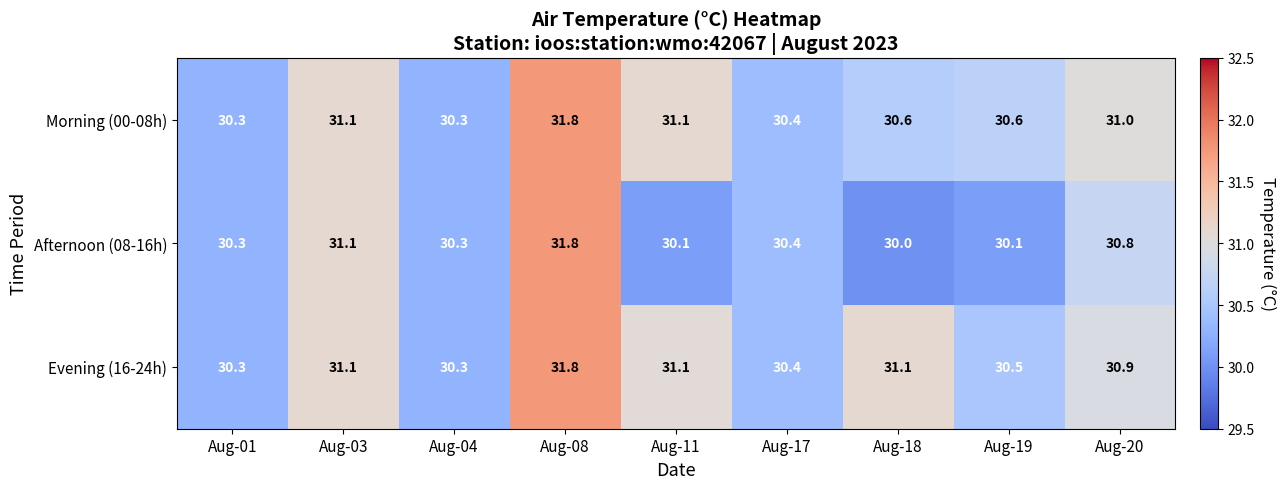

Reading left to right, what are all the values shown in this chart?

Morning (00-08h): Aug-01=30.3	Aug-03=31.1	Aug-04=30.3	Aug-08=31.8	Aug-11=31.1	Aug-17=30.4	Aug-18=30.6	Aug-19=30.6	Aug-20=31.0
Afternoon (08-16h): Aug-01=30.3	Aug-03=31.1	Aug-04=30.3	Aug-08=31.8	Aug-11=30.1	Aug-17=30.4	Aug-18=30.0	Aug-19=30.1	Aug-20=30.8
Evening (16-24h): Aug-01=30.3	Aug-03=31.1	Aug-04=30.3	Aug-08=31.8	Aug-11=31.1	Aug-17=30.4	Aug-18=31.1	Aug-19=30.5	Aug-20=30.9